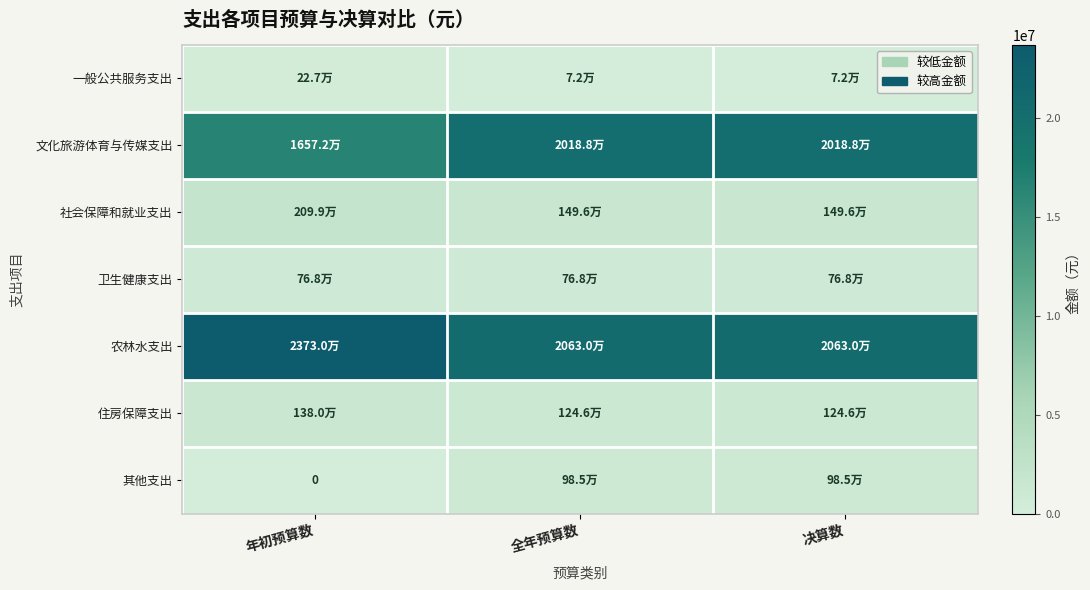

What is the spread (max minus min) of values at 年初预算数?

23730000.0